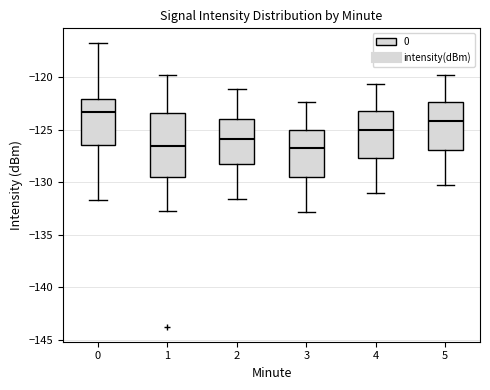

Which box has the highest median line?

0